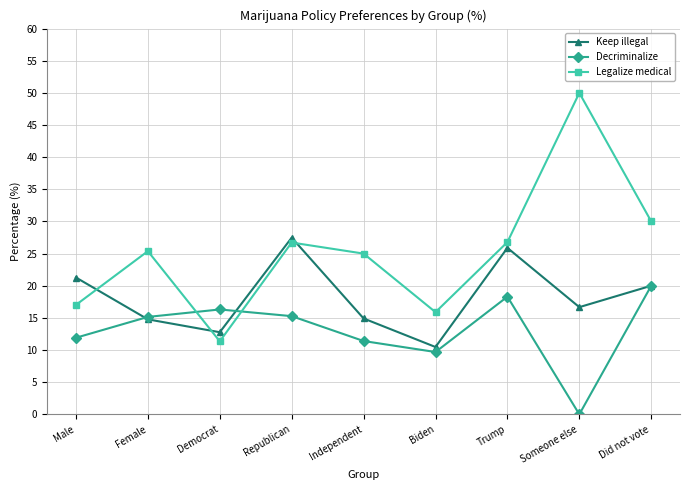

True or false: Keep illegal has a value of 20.0 at Did not vote.

True